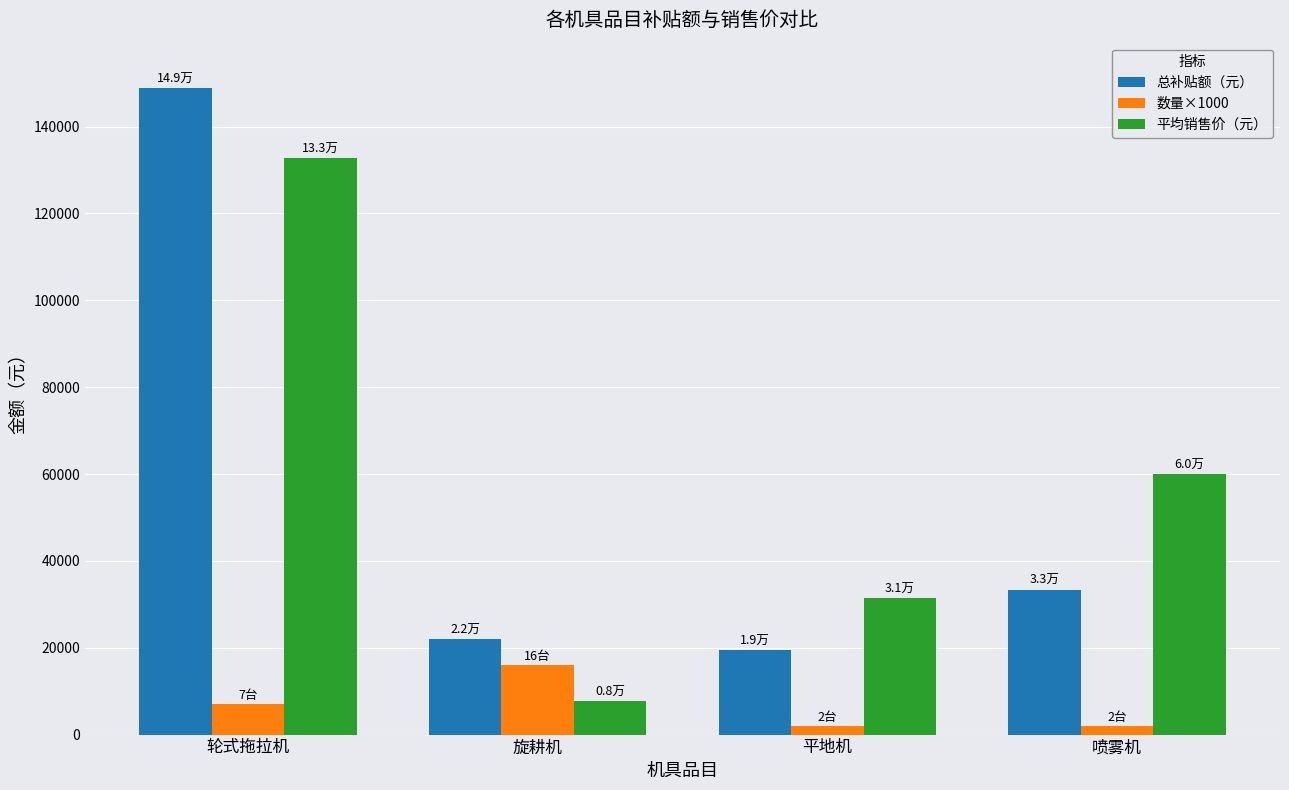

At which label is 平均销售价（元） closest to 70229?

喷雾机